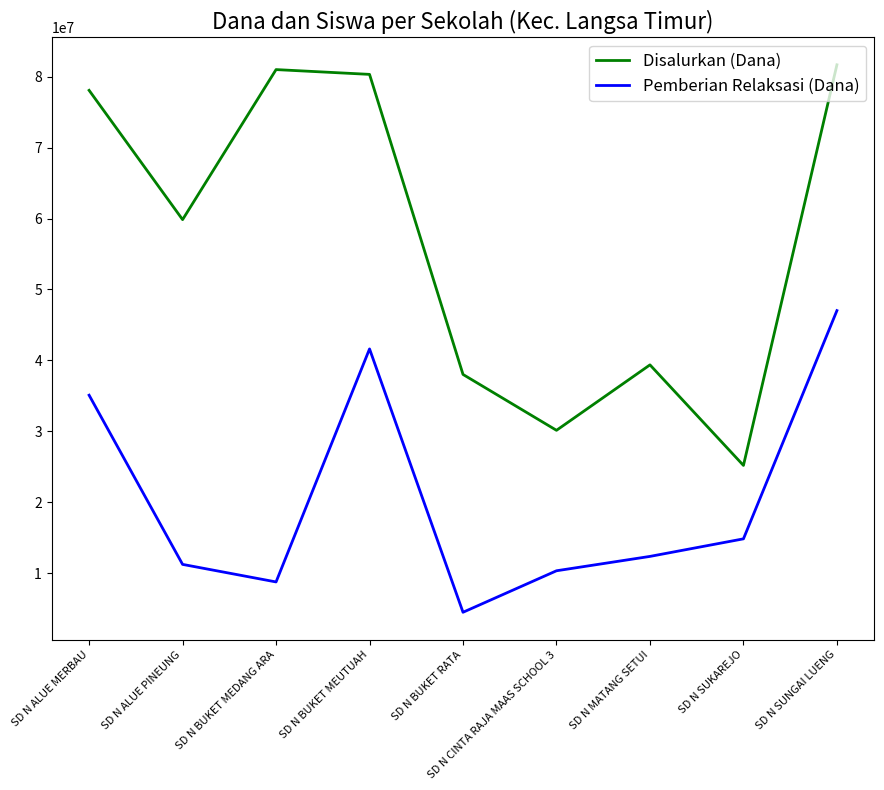

Rank the series at SD N SUNGAI LUENG from lowest to highest value.

Pemberian Relaksasi (Dana), Disalurkan (Dana)